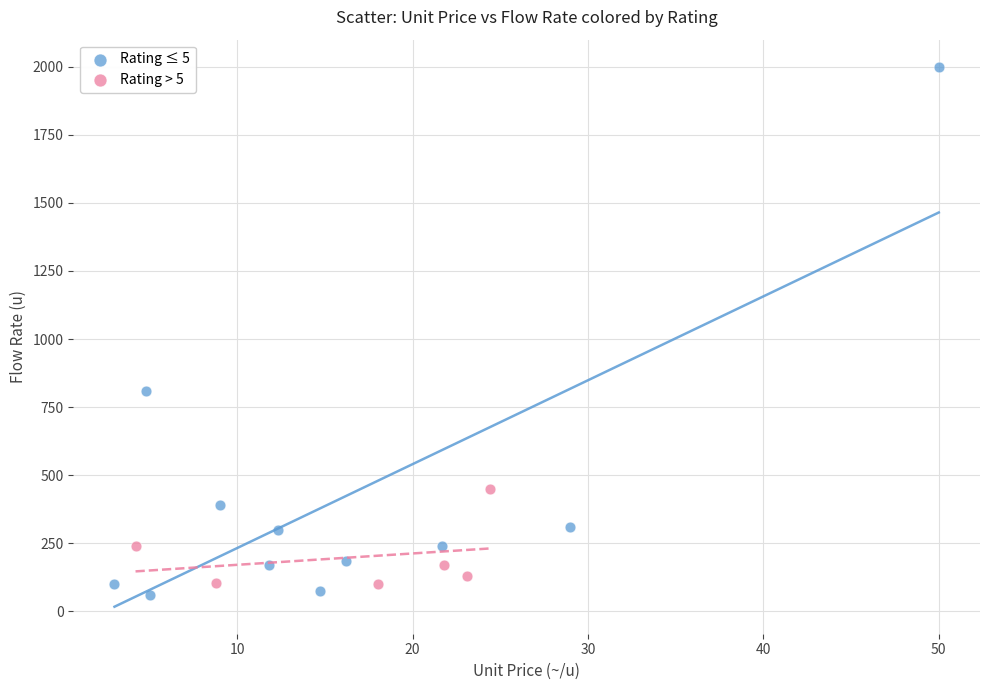

Which series contains the highest Y value?

Rating ≤ 5